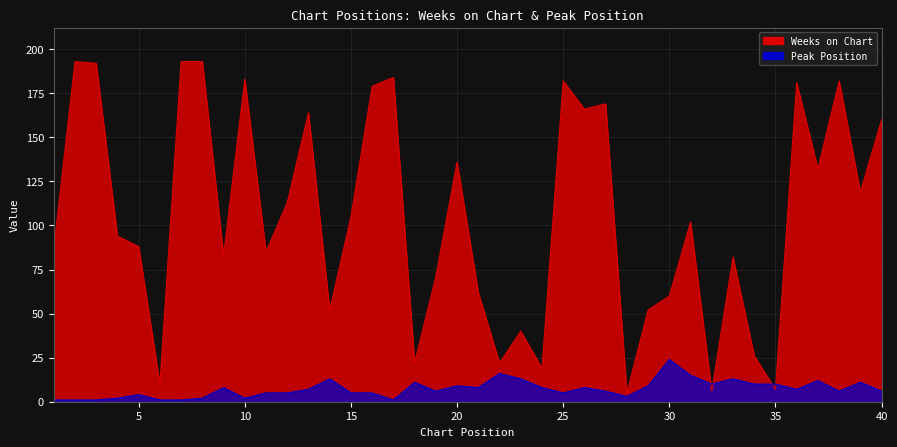

What is the value of the Peak Position point at the 27th from the left?

6